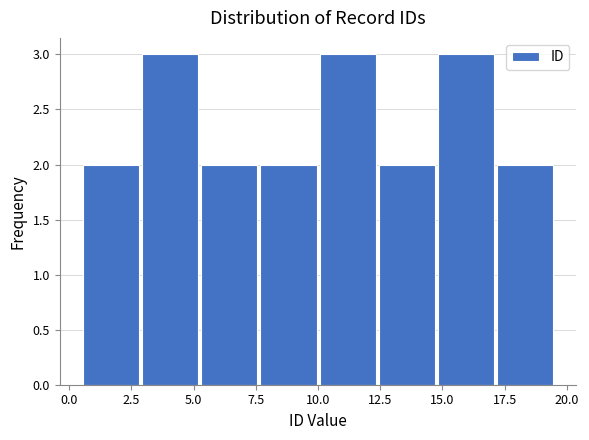

Reading left to right, transcribe this chart: for each bar, give the range it covers on the x-axis and its height. Neither the bar edges nor the heights are printed on the chart, so give them approximately, as read against the axes.

0.5 to 3.0: 2
3.0 to 5.5: 3
5.5 to 7.5: 2
7.5 to 10.0: 2
10.0 to 12.5: 3
12.5 to 15.0: 2
15.0 to 17.0: 3
17.0 to 19.5: 2